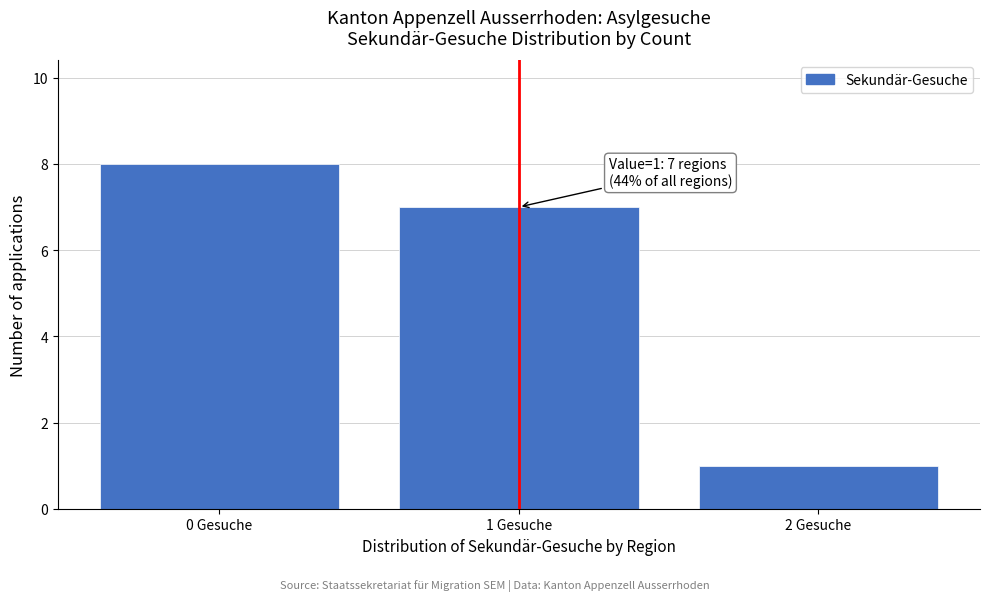

Which range on the x-axis has the tallest bar?

-0.5 to 0.5